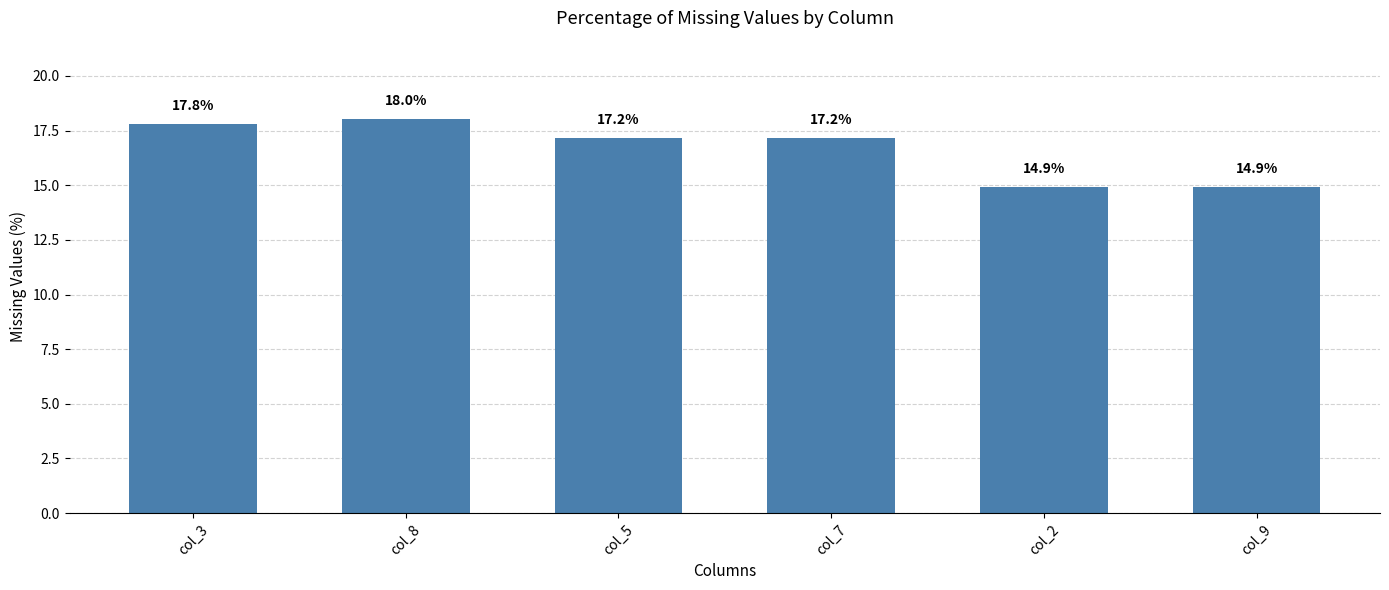

Is it true that the value at col_5 is 17.2?

True